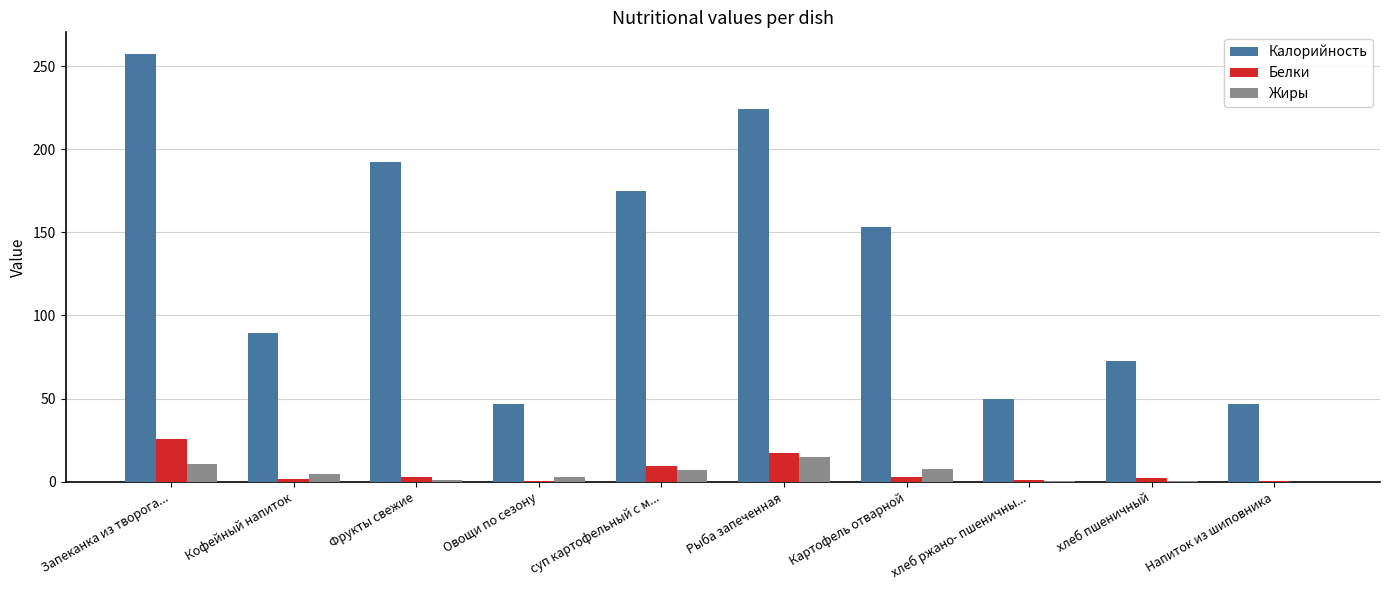

Which series has the largest total across all categories?

Калорийность